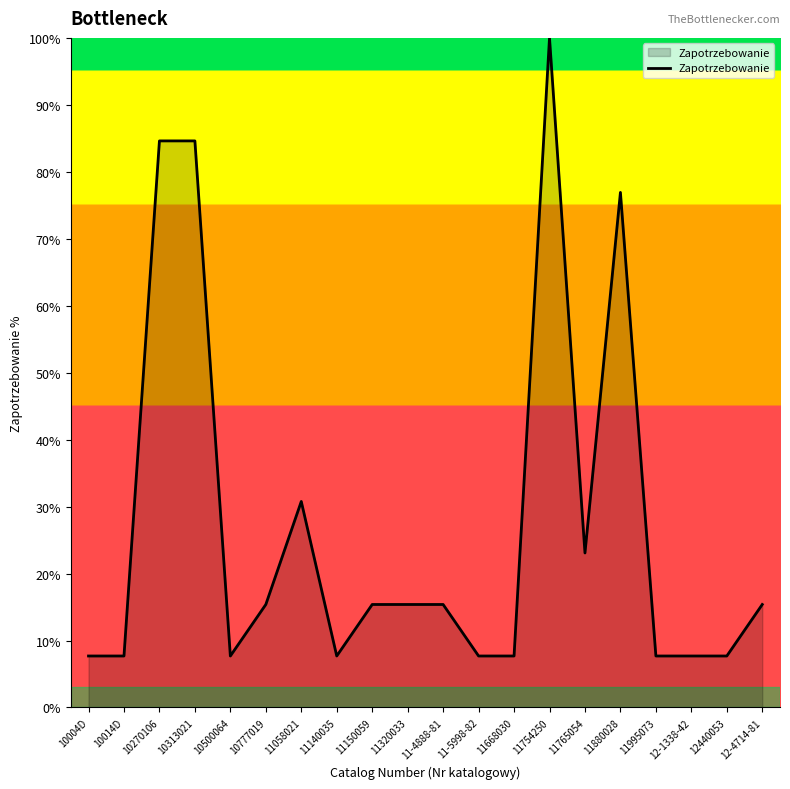

Which has a higher value, 11-5998-82 or 11754250?

11754250